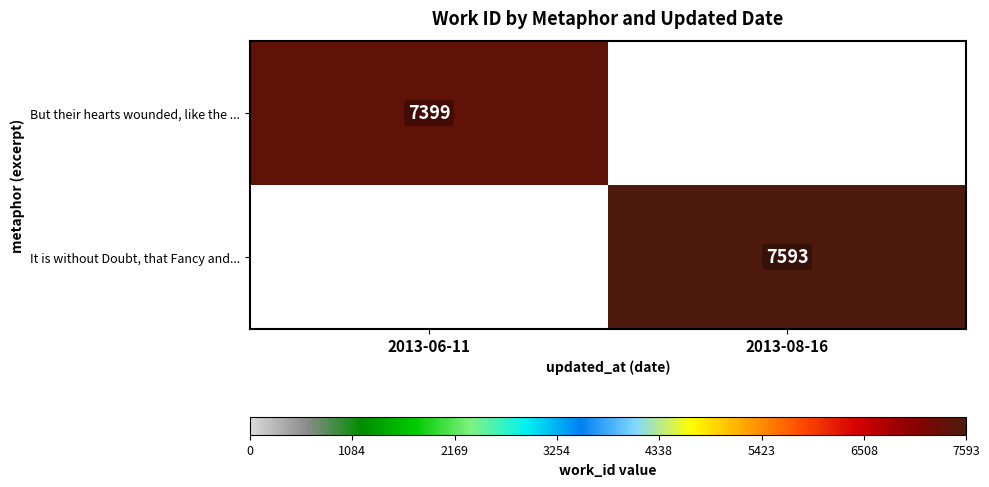

The value of It is without Doubt, that Fancy and... at 2013-08-16 is 7593. True or false?

True